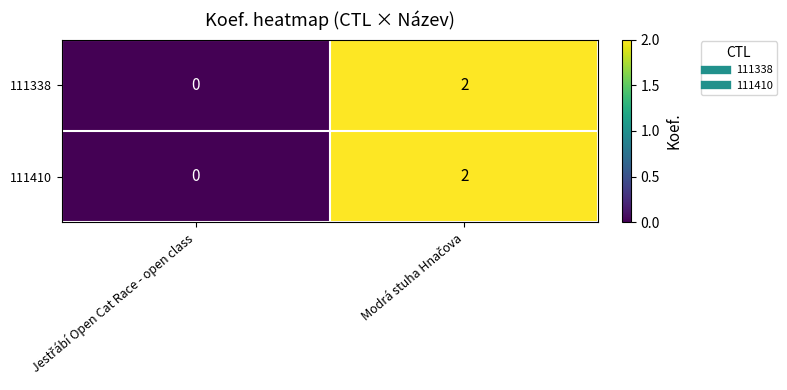

Reading right to left, extract all data points from this chart.

111338: 2	0
111410: 2	0